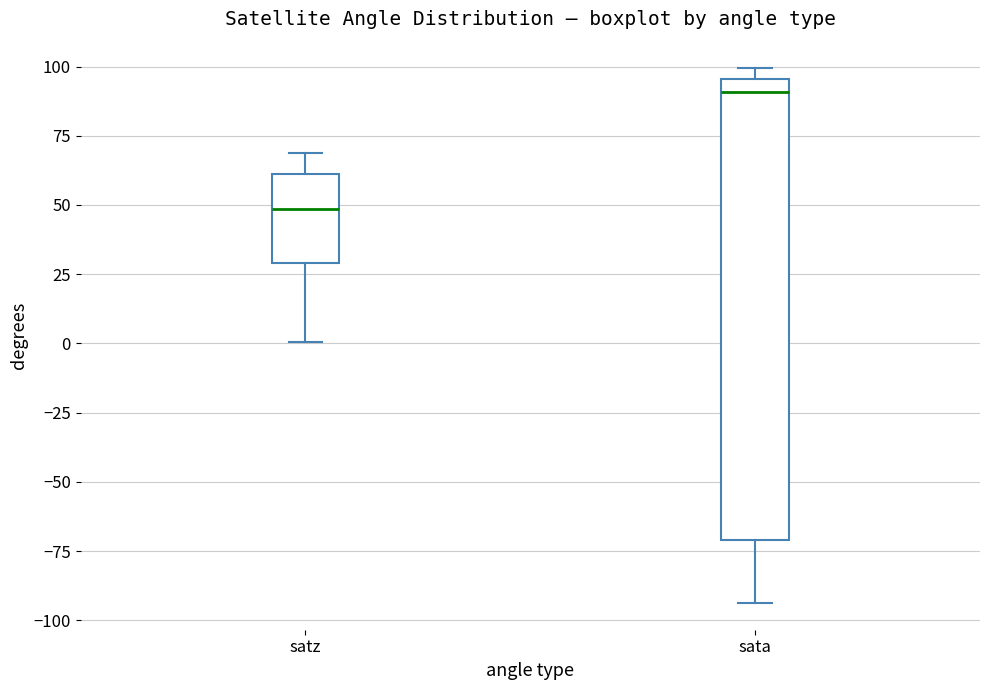

Comparing the boxes themselves (not the whiskers), which one is the tallest?

sata